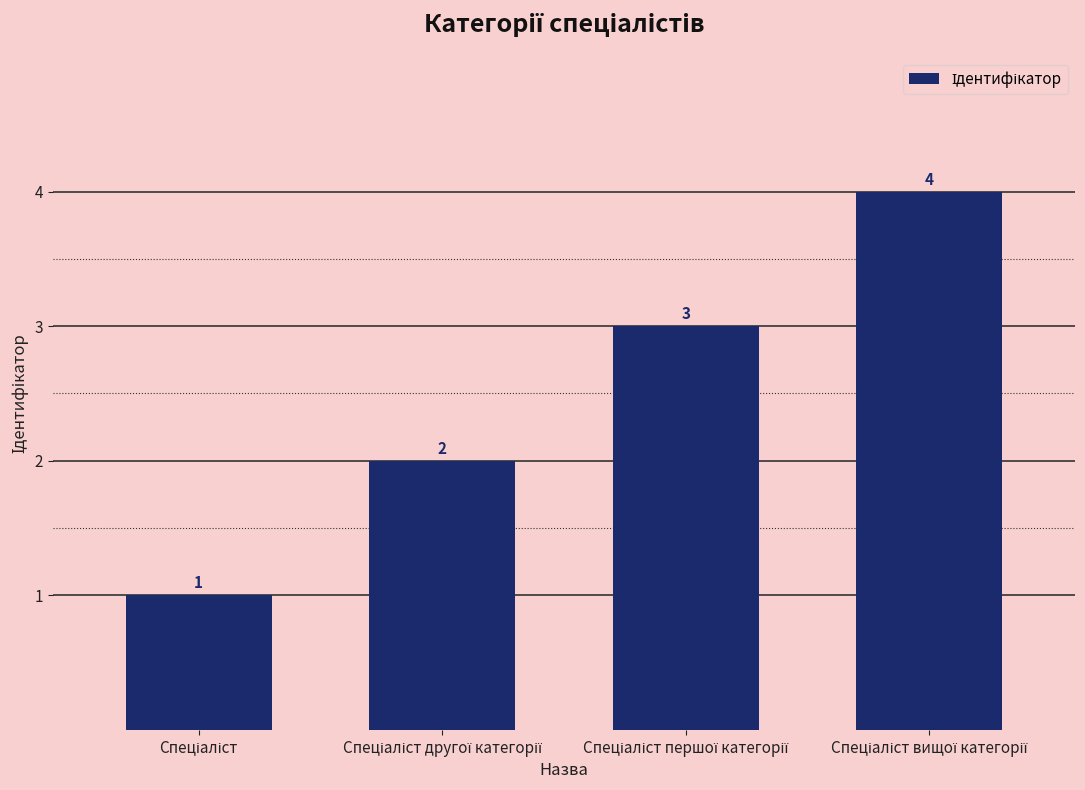

Reading right to left, extract all data points from this chart.

4	3	2	1